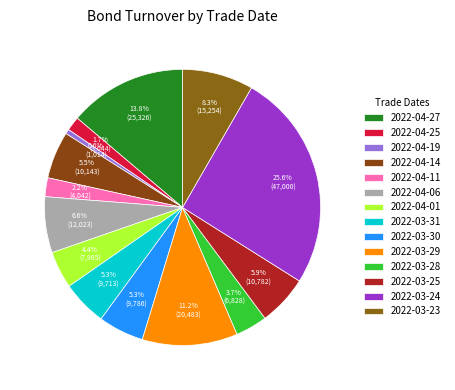

What is the ratio of the value at 2022-03-30 to the value at 2022-04-14?

1.0